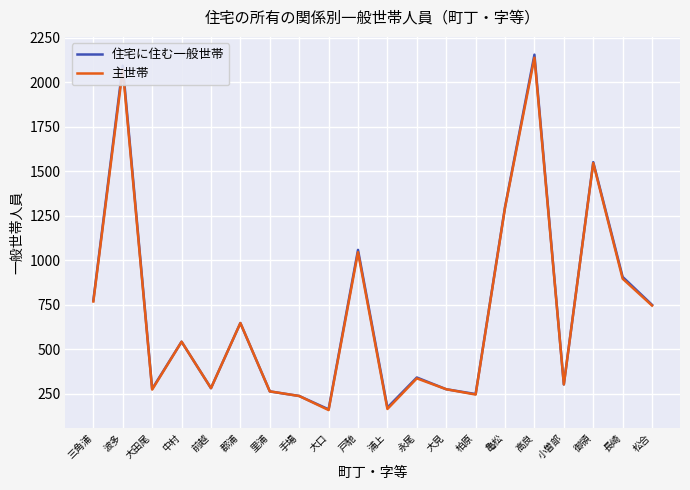

Which series has the widest spread of values?

住宅に住む一般世帯